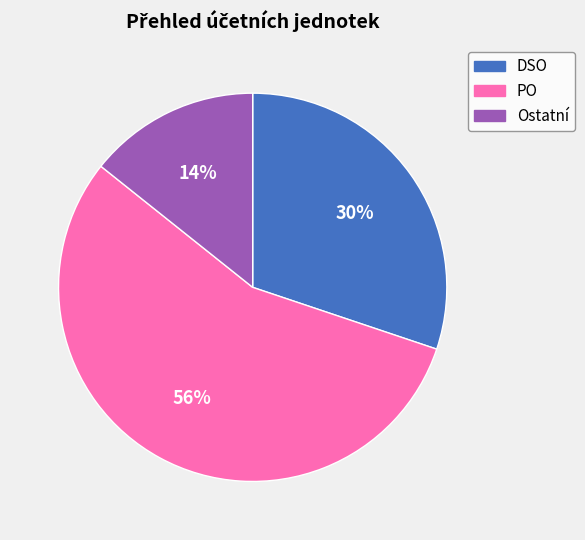

How many segments does this pie chart have?

3